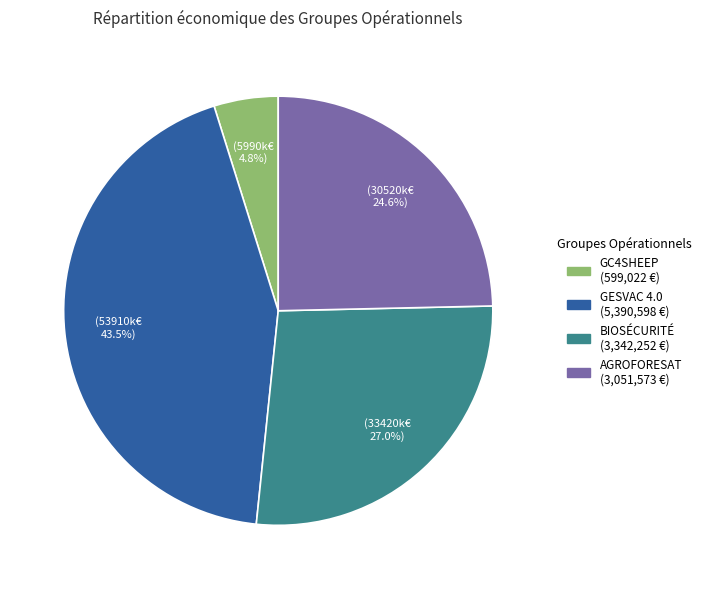

What is the ratio of the value at AGROFORESAT to the value at GC4SHEEP?

5.1